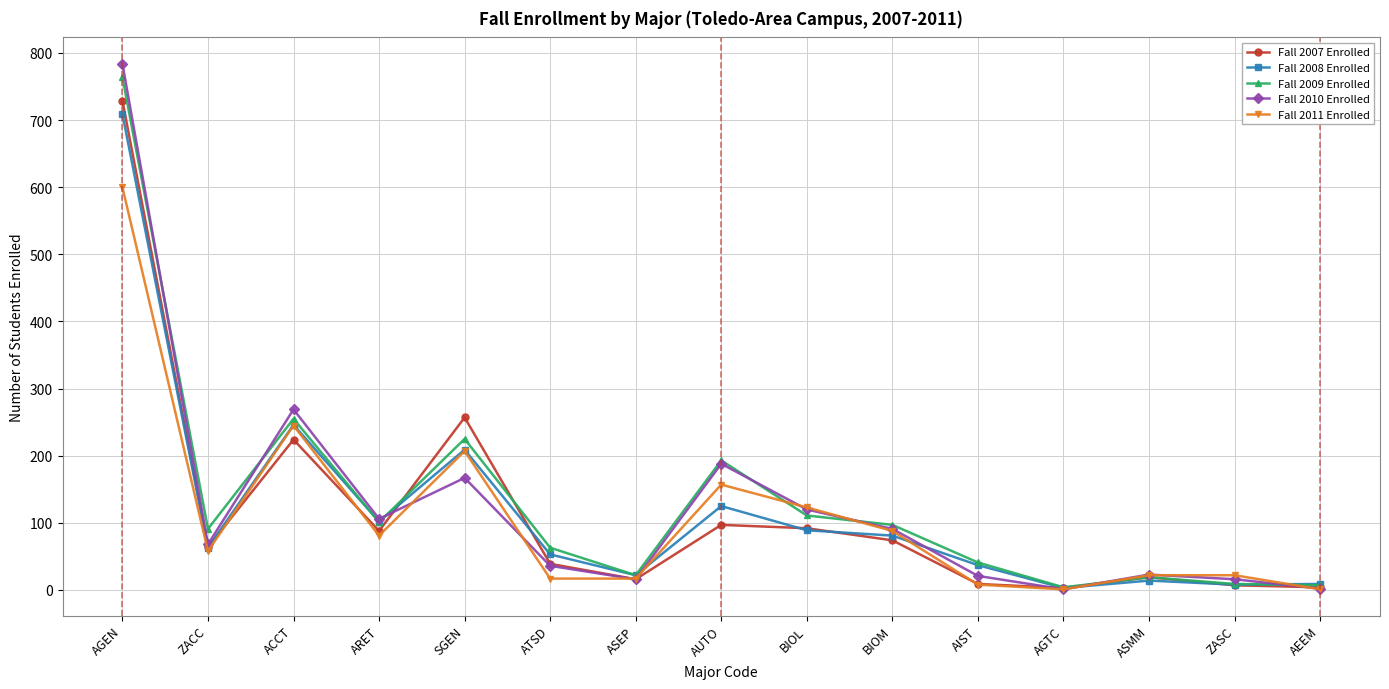

What is the label of the 11th point from the right?

SGEN